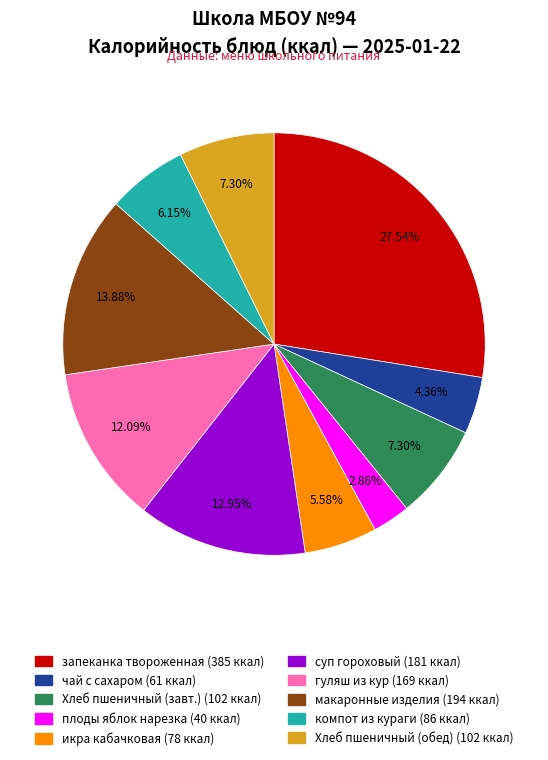

Is there any slice that represents more than half of the pie?

No